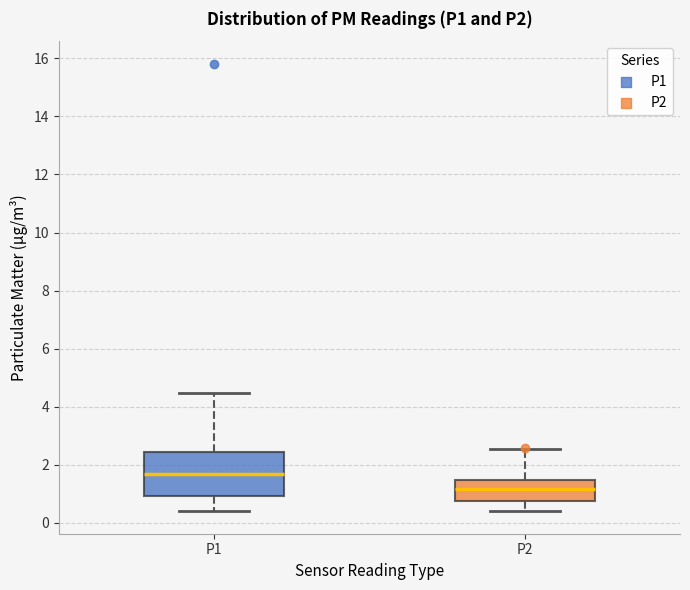

Reading left to right, transcribe this box plot: for each box, give where its median line is, the range the box spans, and where its two whiskers end, as read against the y-axis. The values are not printed on the chart, so give them approximately, as read against the axis.

P1: median 1.6, box 1.0 to 2.4, whiskers 0.4 to 4.4
P2: median 1.2, box 0.8 to 1.4, whiskers 0.4 to 2.6